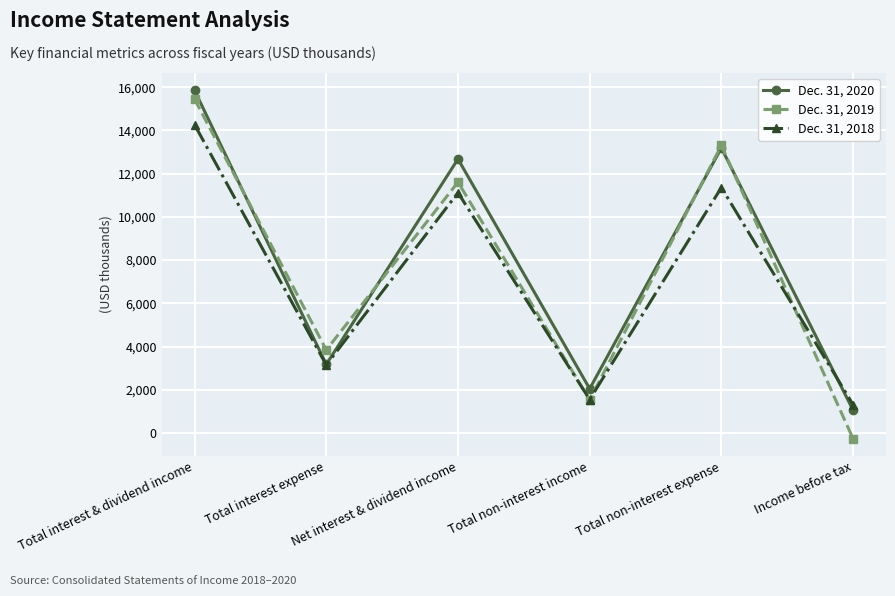

What is the sum of the Dec. 31, 2018 values at Income before tax and Net interest & dividend income?

12431